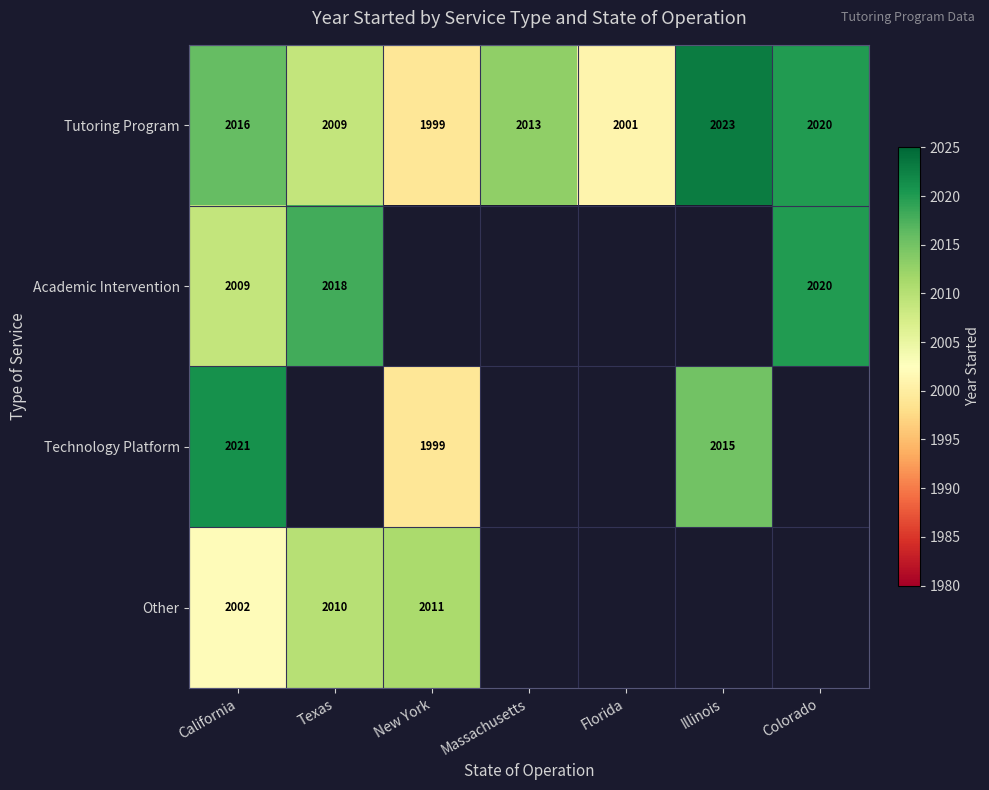

Is it true that Other equals 2002 at California?

True